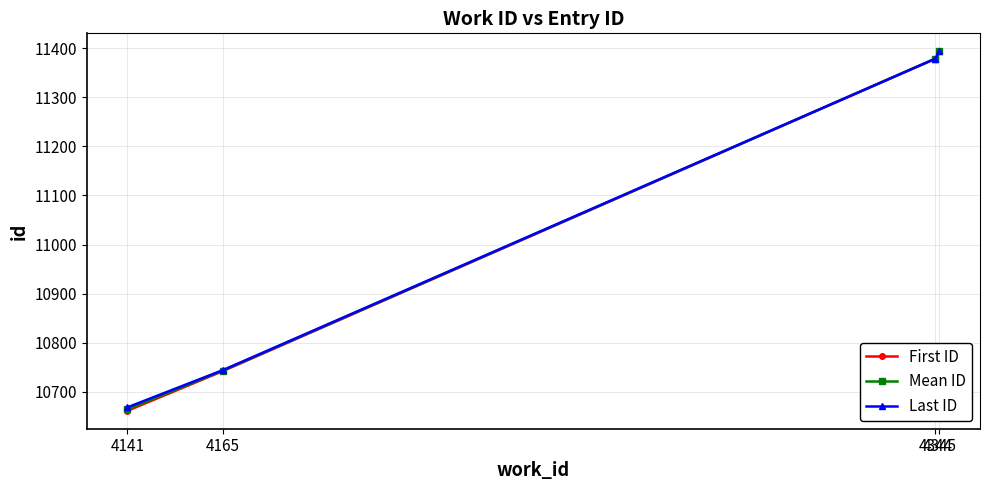

List the labels in order of Mean ID value, largest first.

4345, 4344, 4165, 4141